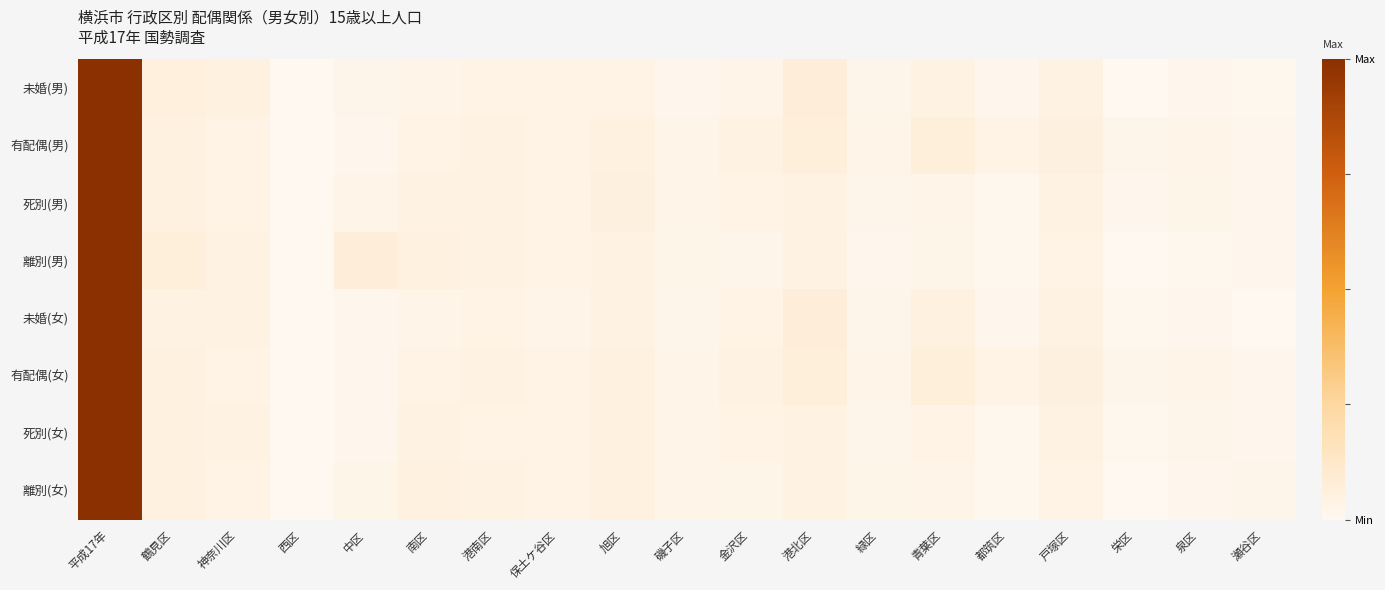

Between 港北区 and 泉区, which series saw the biggest shift?

未婚(男)